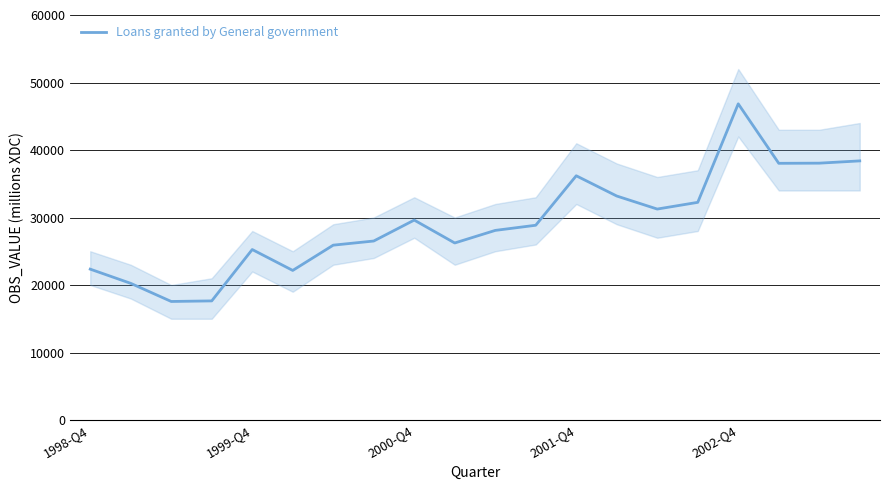

Count the number of data series in this chart.

1